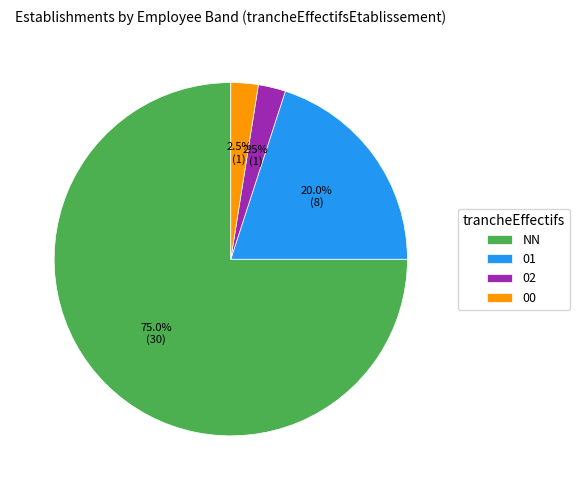

Is the sum of 01 and NN greater than half?

Yes